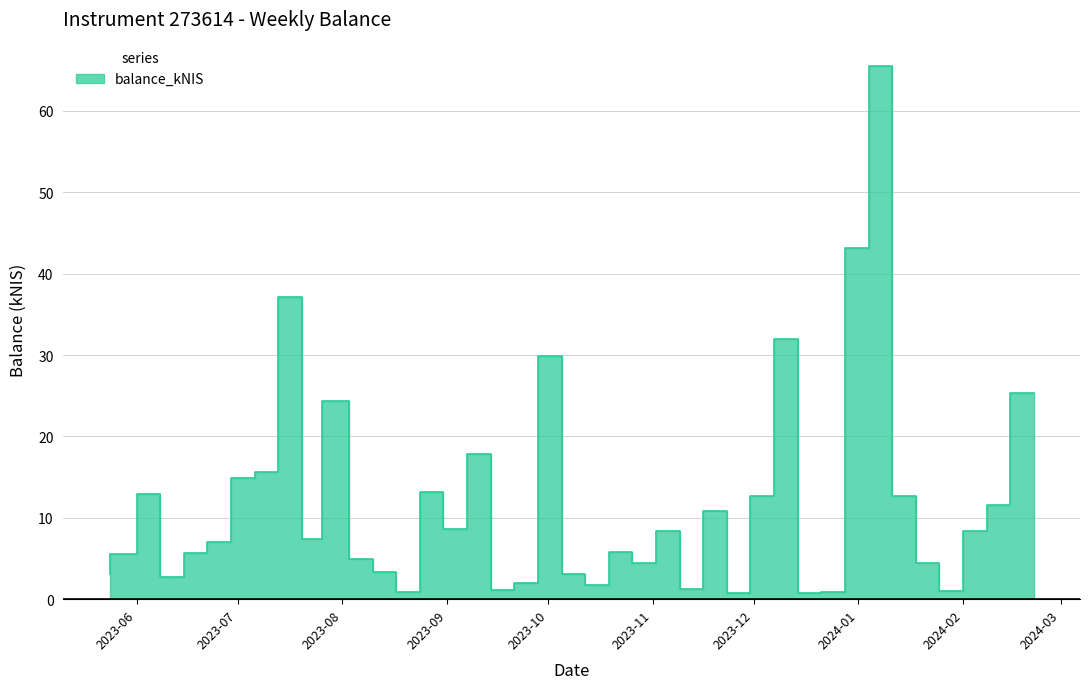

Rank the categories by value from lowest to highest.

2023-12-21, 2023-11-30, 2023-08-24, 2023-12-28, 2024-02-01, 2023-09-21, 2023-11-16, 2023-10-19, 2023-09-28, 2023-06-15, 2023-05-24, 2023-10-12, 2023-08-17, 2023-11-02, 2024-01-25, 2023-08-10, 2023-06-01, 2023-06-22, 2023-10-26, 2023-06-29, 2023-07-26, 2024-02-08, 2023-11-09, 2023-09-07, 2023-11-23, 2024-02-15, 2024-01-18, 2023-12-07, 2023-06-08, 2023-08-31, 2023-07-06, 2023-07-13, 2023-09-14, 2023-08-03, 2024-02-22, 2023-10-05, 2023-12-14, 2023-07-20, 2024-01-04, 2024-01-11